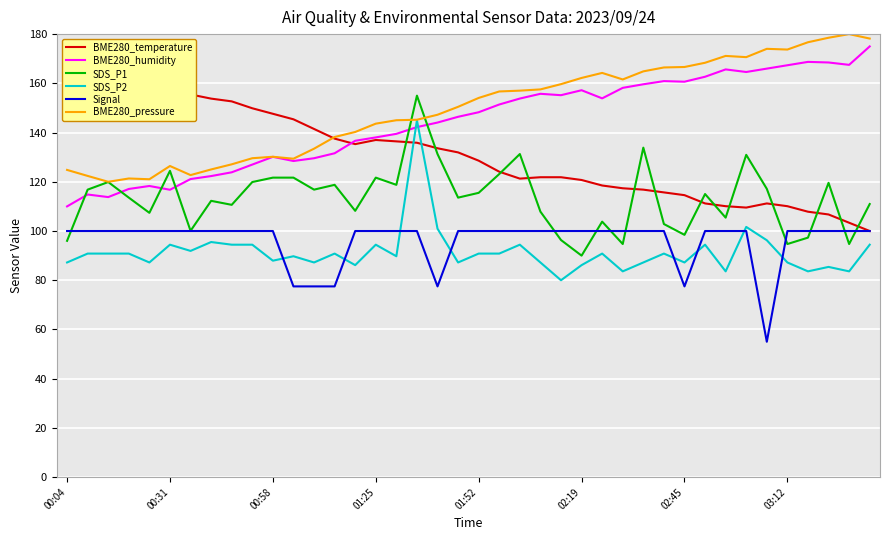

Does the chart display data point markers on the line(s)?

No